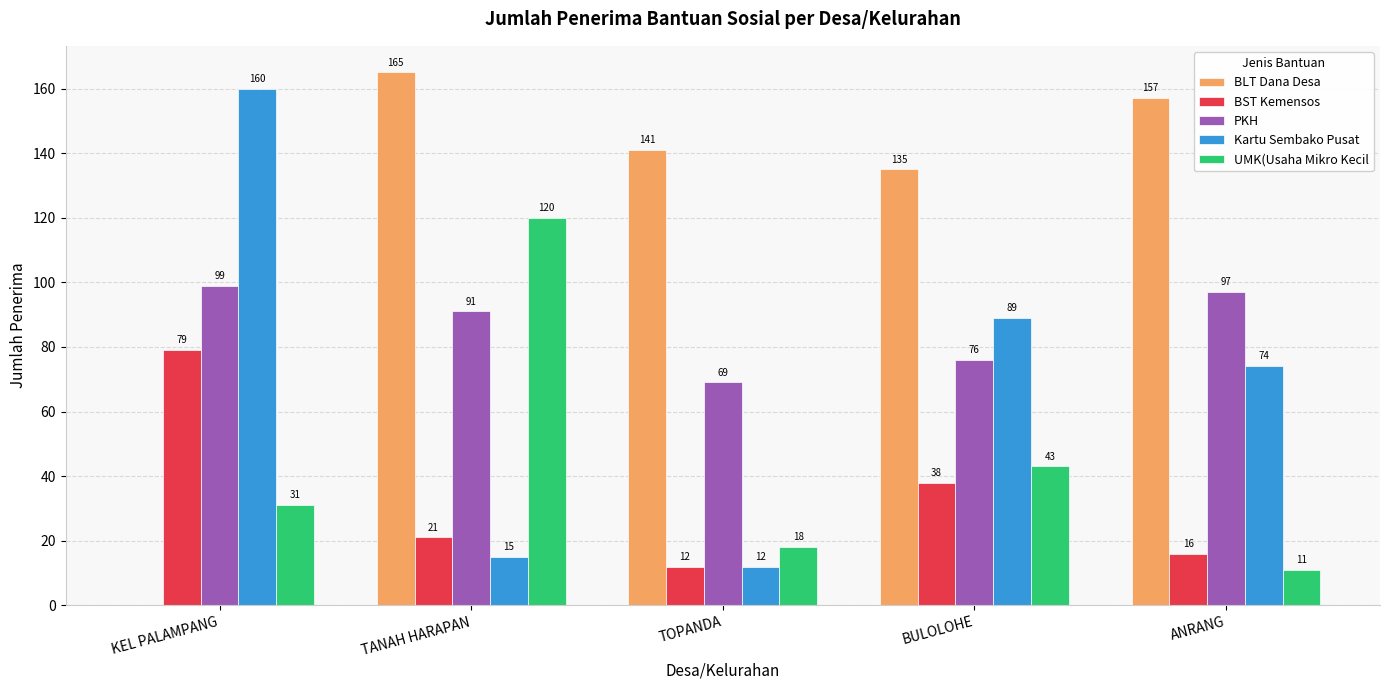

Which series changed the most between BULOLOHE and ANRANG?

UMK(Usaha Mikro Kecil